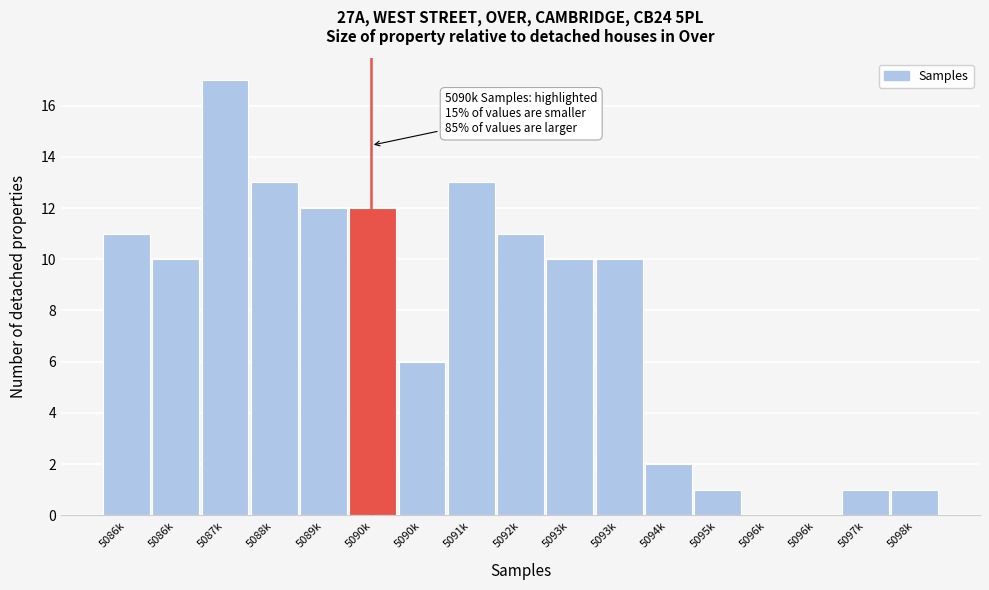

How many series are shown in this chart?

1